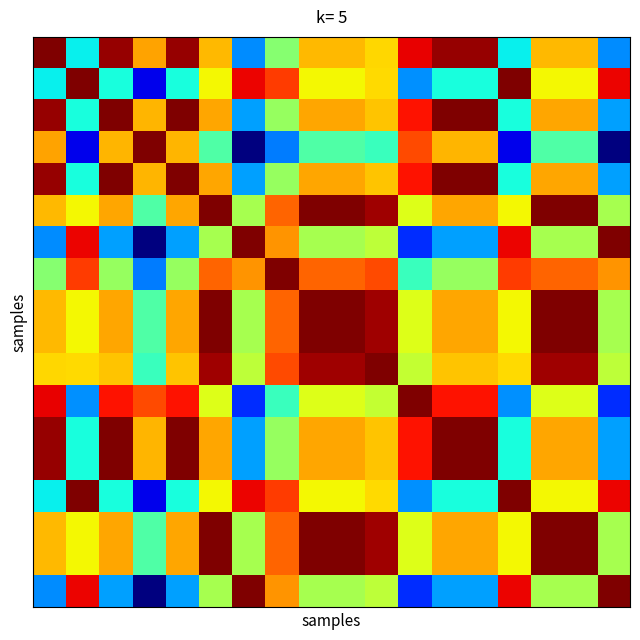

At which category is the sum across all series the highest?

5